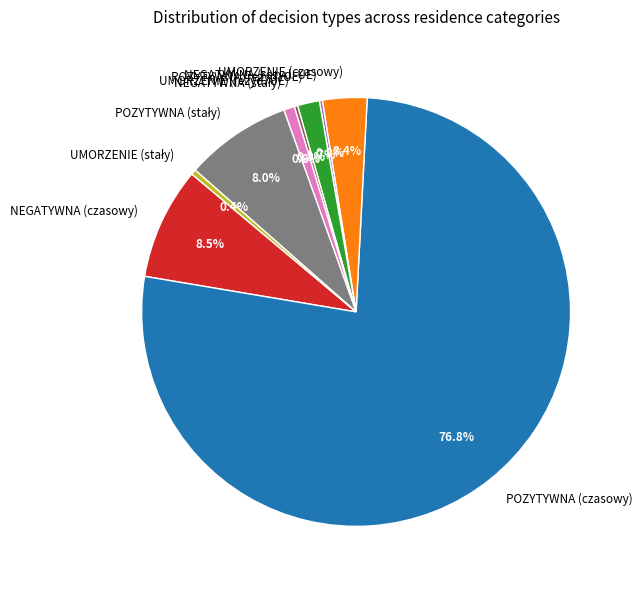

Does POZYTYWNA (czasowy) account for over 50% of the chart?

Yes